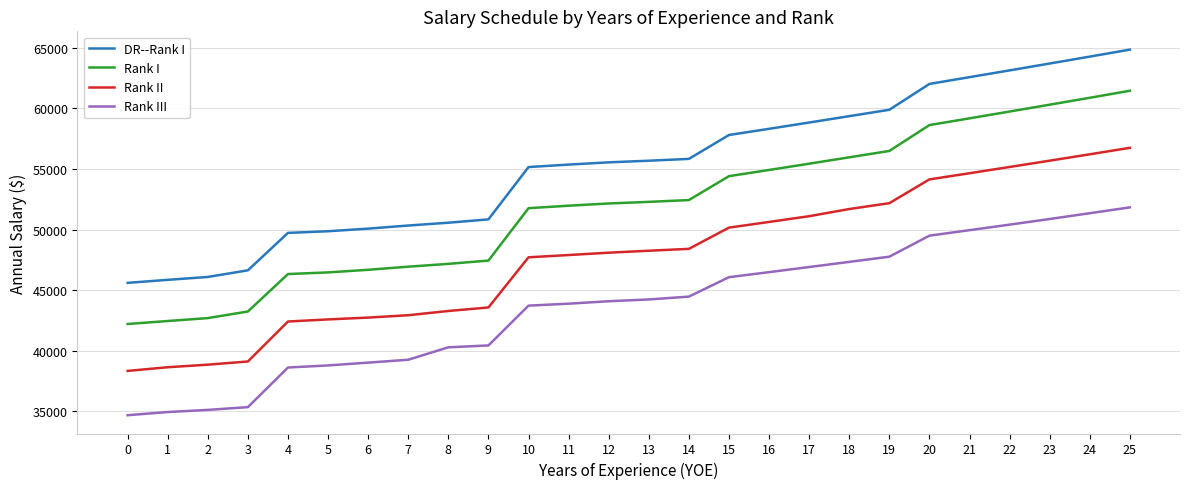

What are all the series names shown in the legend?

DR--Rank I, Rank I, Rank II, Rank III